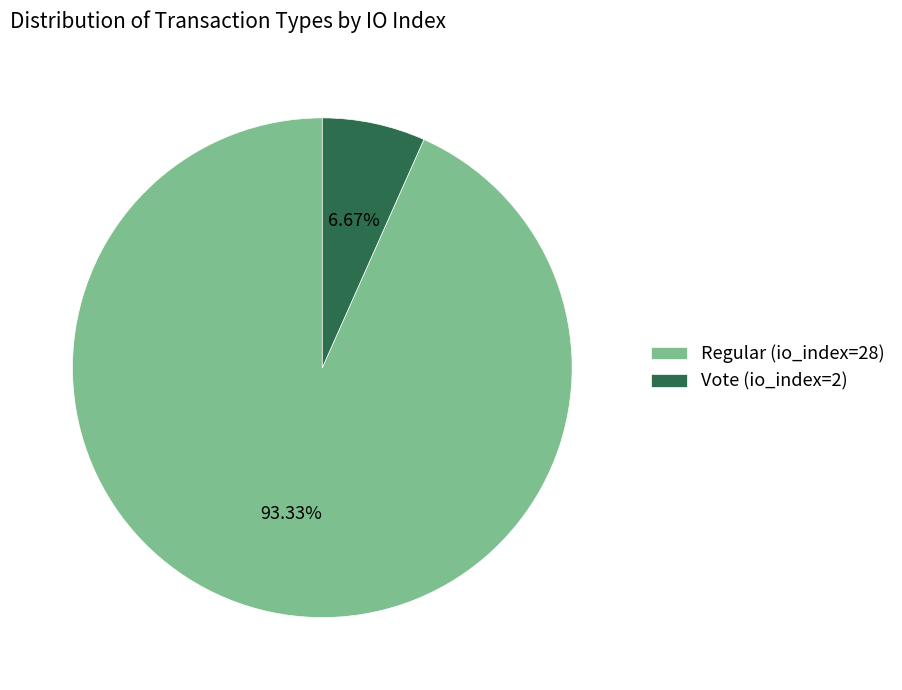

The Regular (io_index=28) slice represents 93% of the pie. True or false?

True